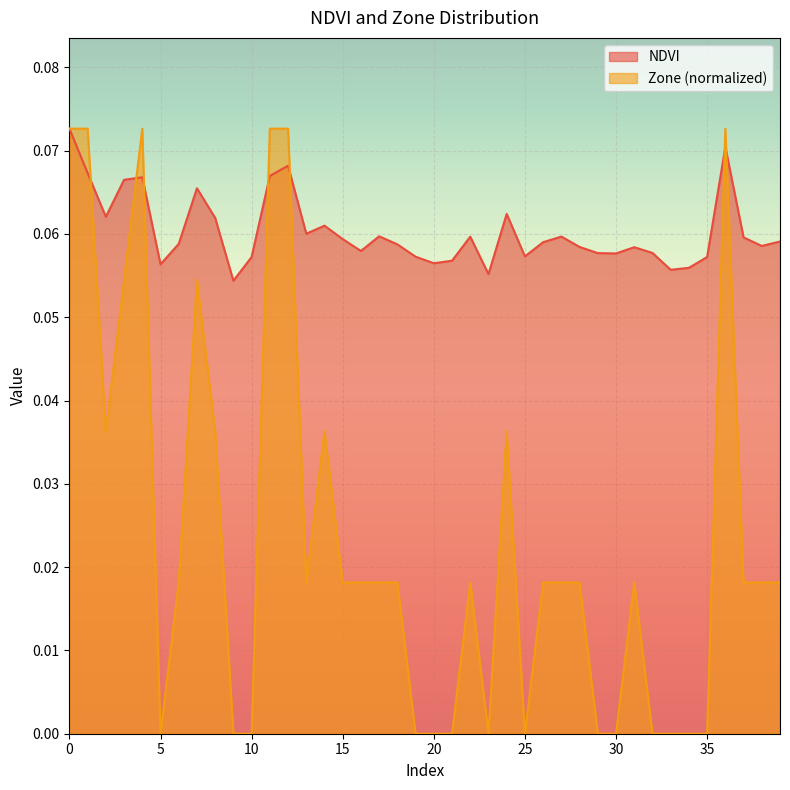

The Zone series shows 0.0 at 18. True or false?

True